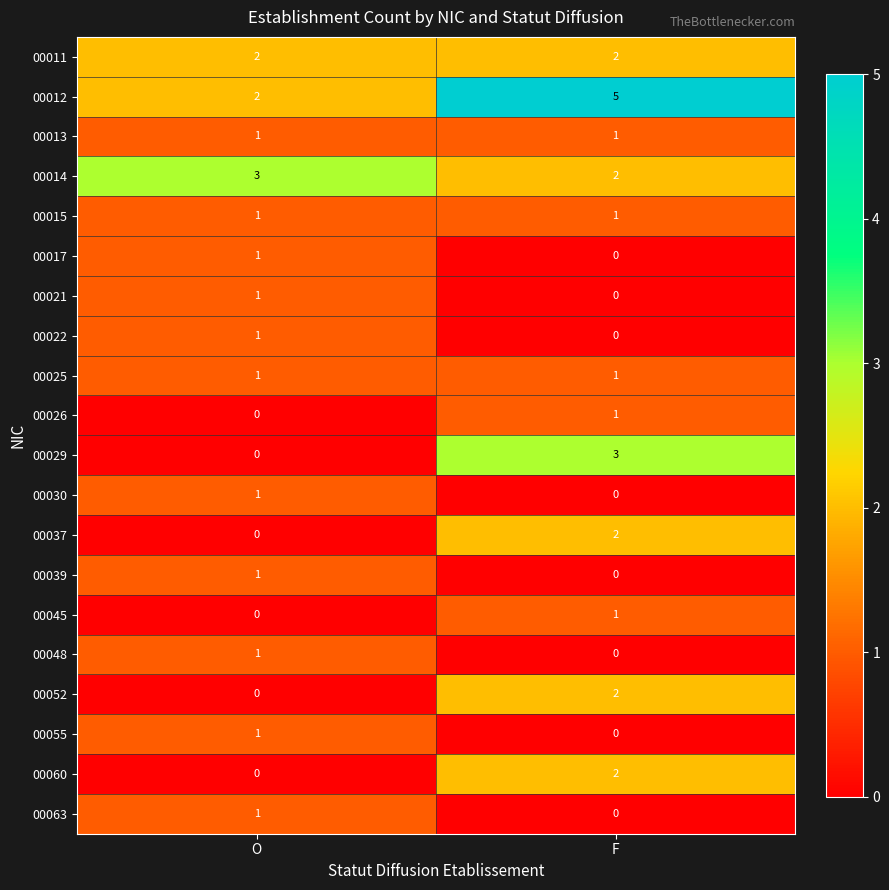

What is the sum of all 00029 values?

3